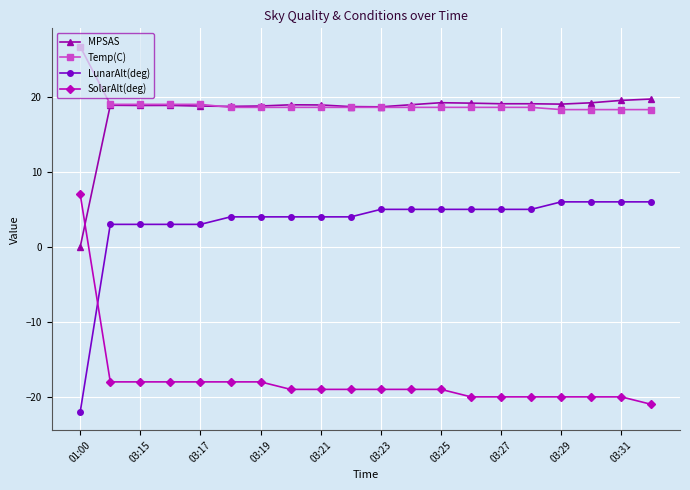

At how many categories does at least one series exceed 10?

20